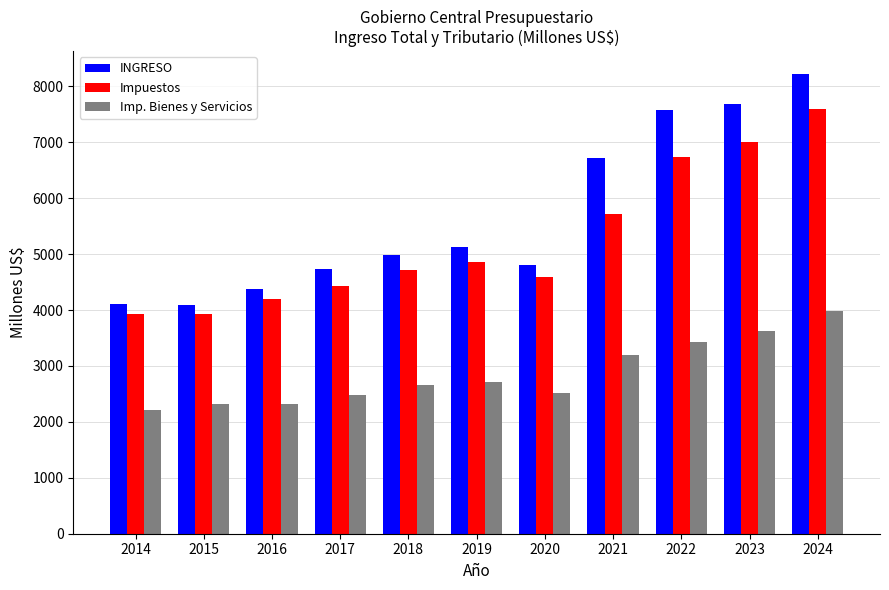

Is it true that Imp. Bienes y Servicios equals 3828.3 at 2016?

False